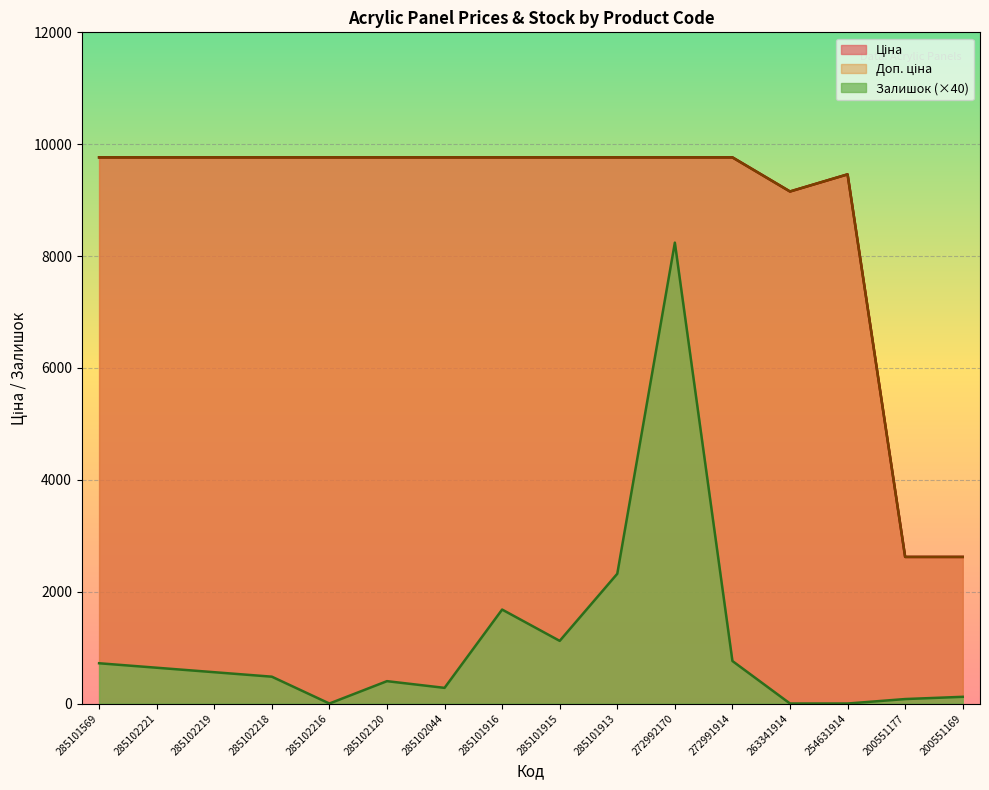

Which series has the largest total across all categories?

Ціна